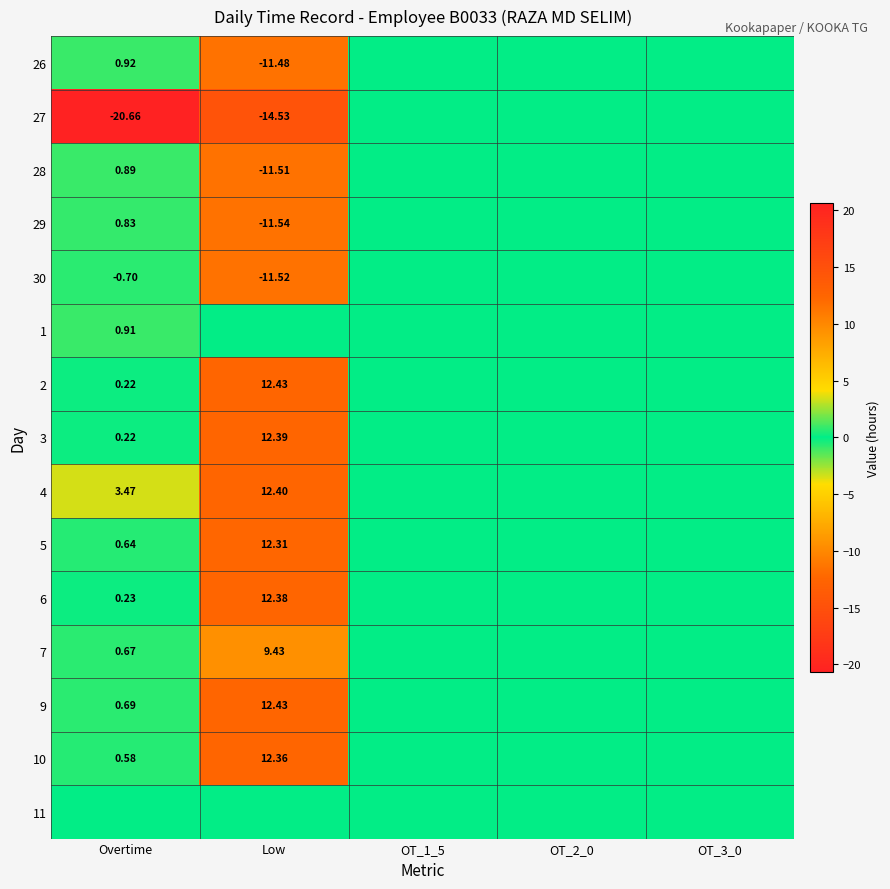

At which label is 9 closest to 6?

Overtime